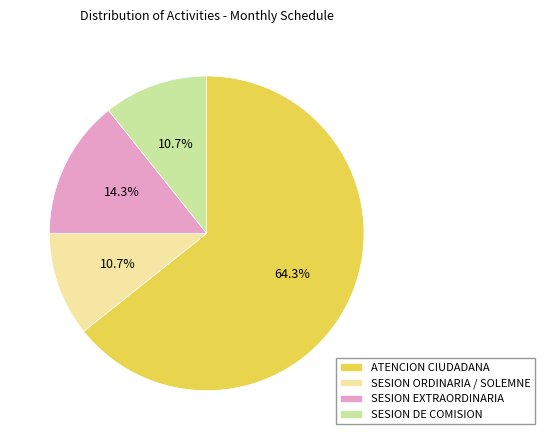

The SESION ORDINARIA / SOLEMNE slice represents 2% of the pie. True or false?

False